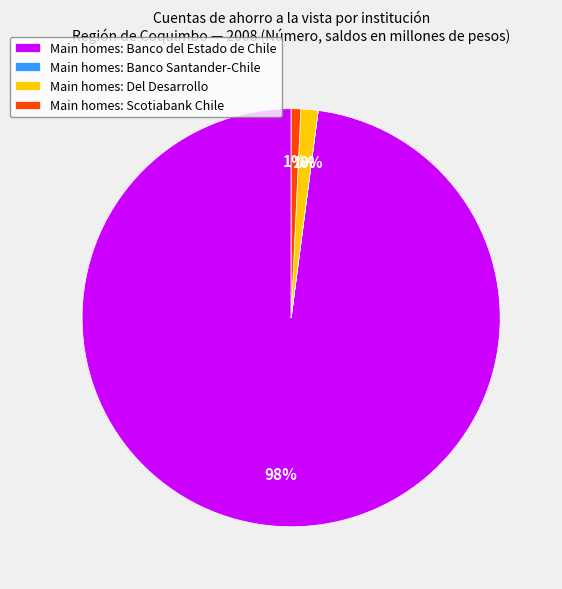

Does Main homes: Scotiabank Chile represent more than half of the total?

No